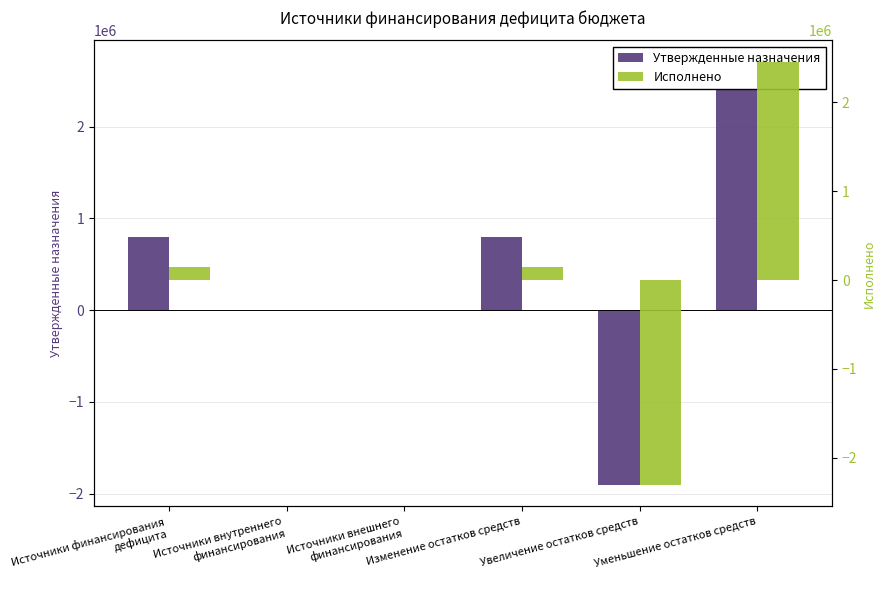

Which series changed the most between Источники финансирования
дефицита and Изменение остатков средств?

Утвержденные назначения